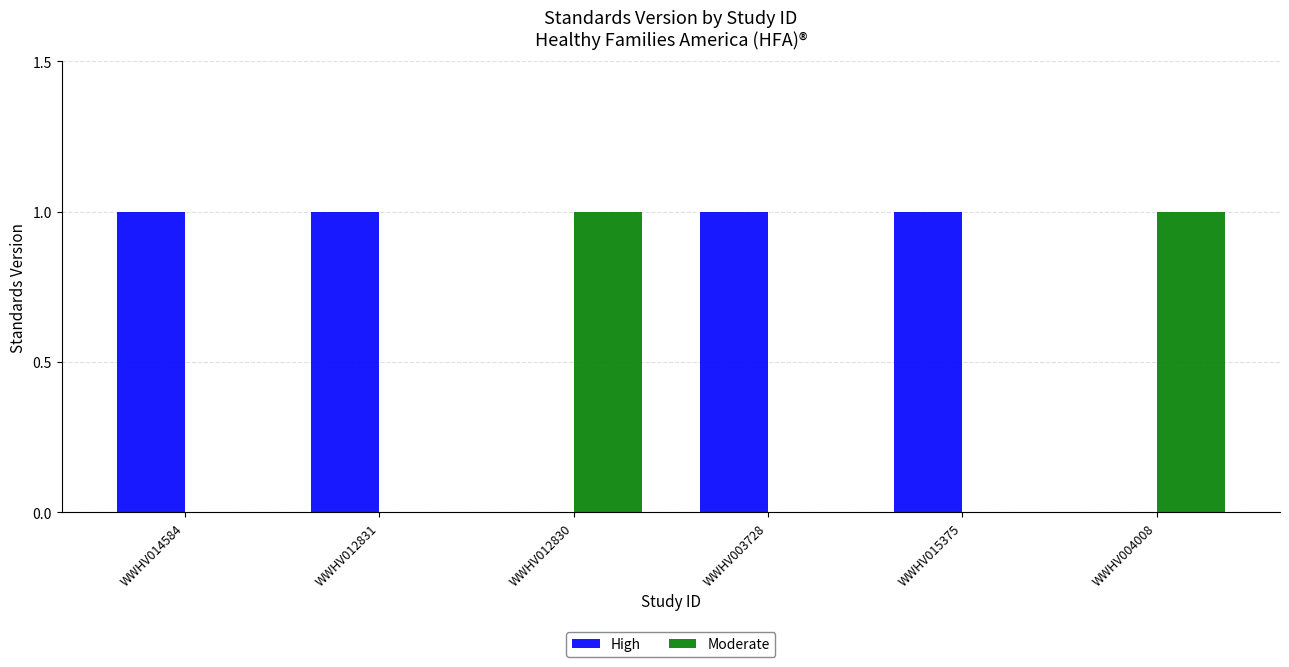

What is the sum of all Moderate values?

2